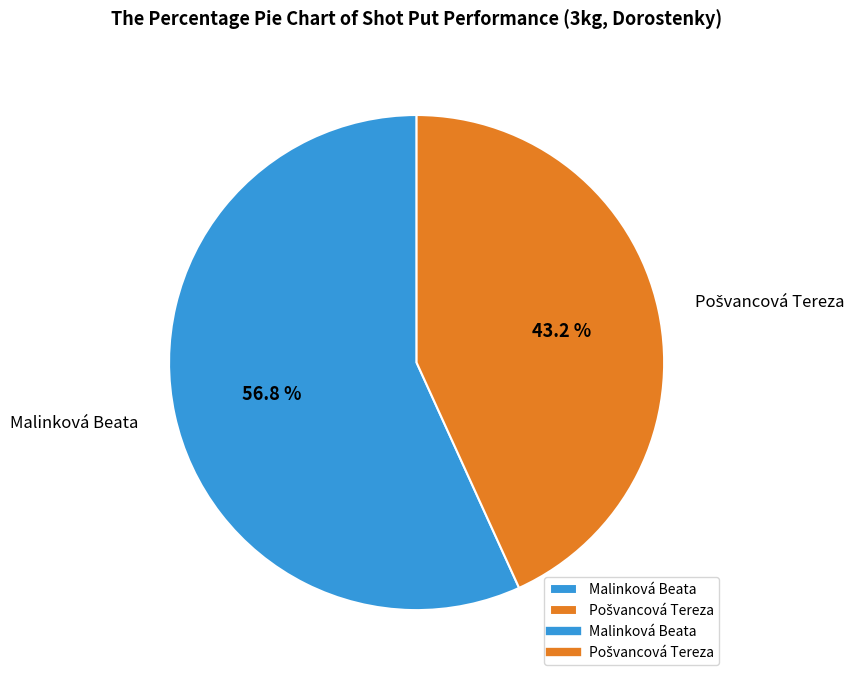

How many slices are in this pie chart?

2